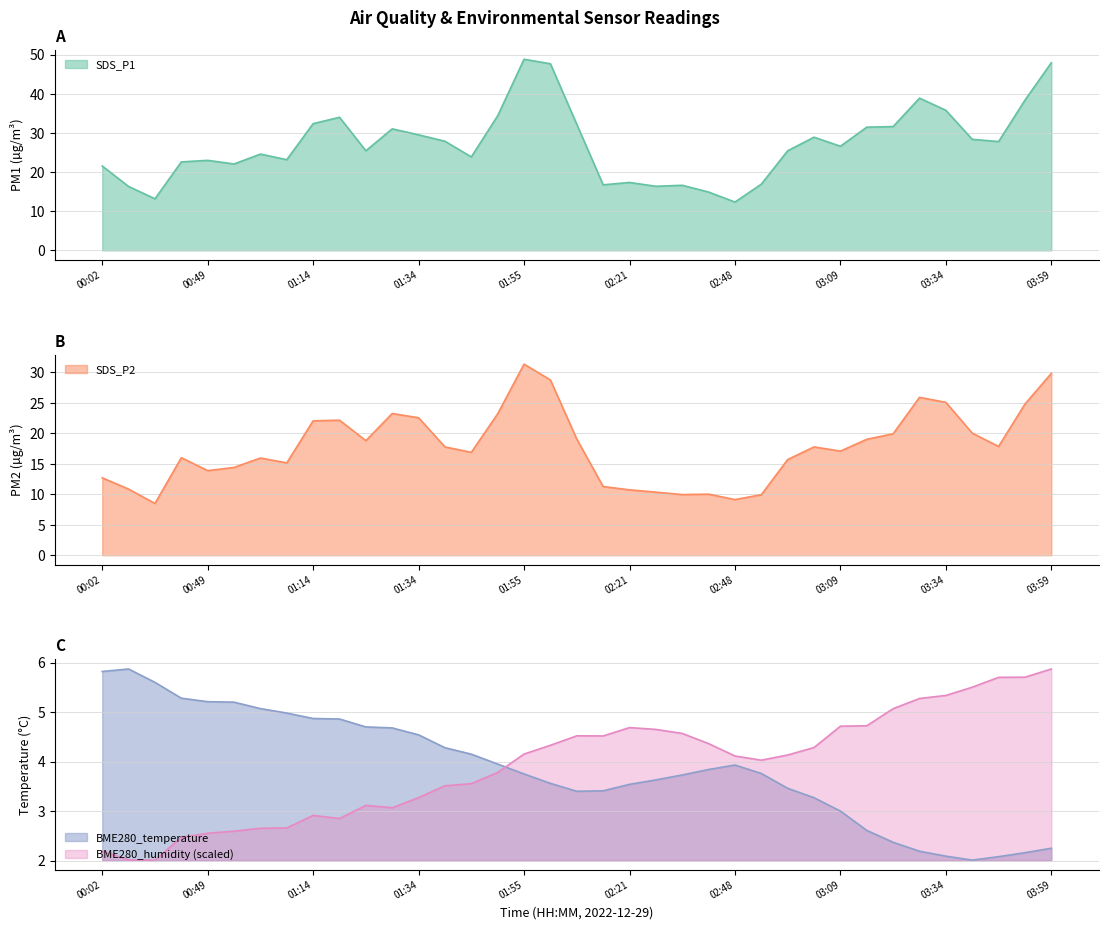

Rank the series at 02:37 from highest to lowest value.

SDS_P1, SDS_P2, BME280_humidity, BME280_temperature